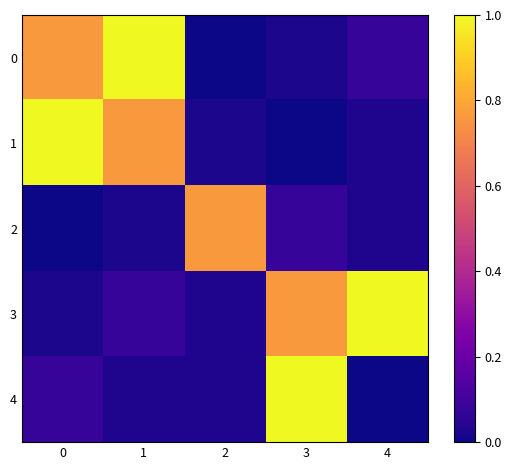

Count the number of data series in this chart.

5